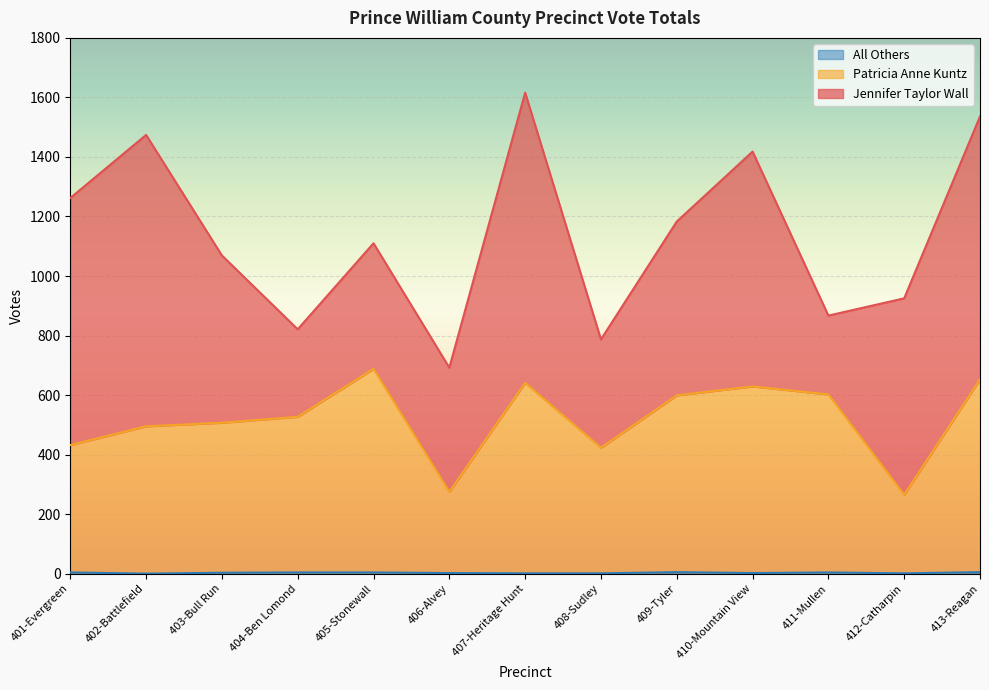

What is the lowest value of the Patricia Anne Kuntz series?

265